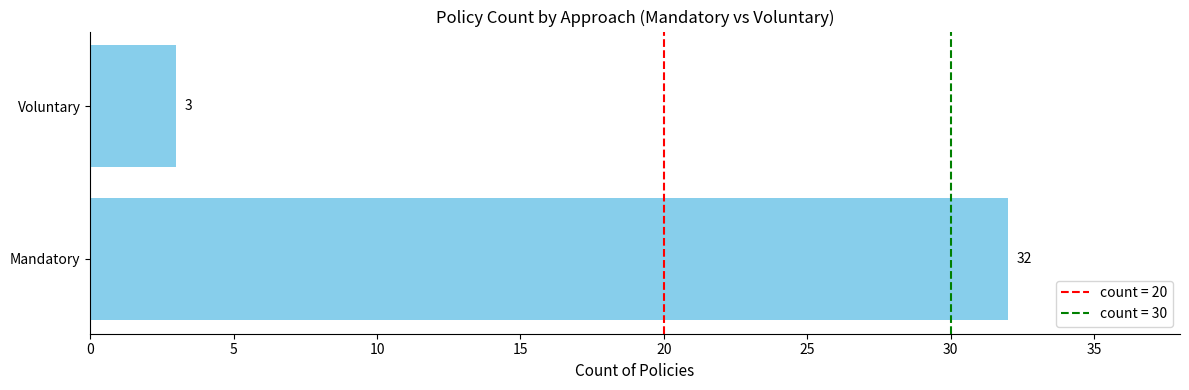

True or false: the data shows 3 at Voluntary.

True